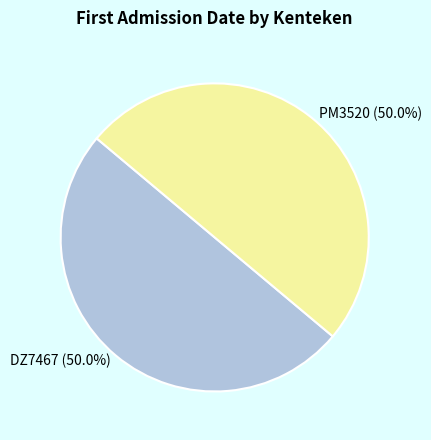

To the nearest percent, what portion does DZ7467 represent?

50%